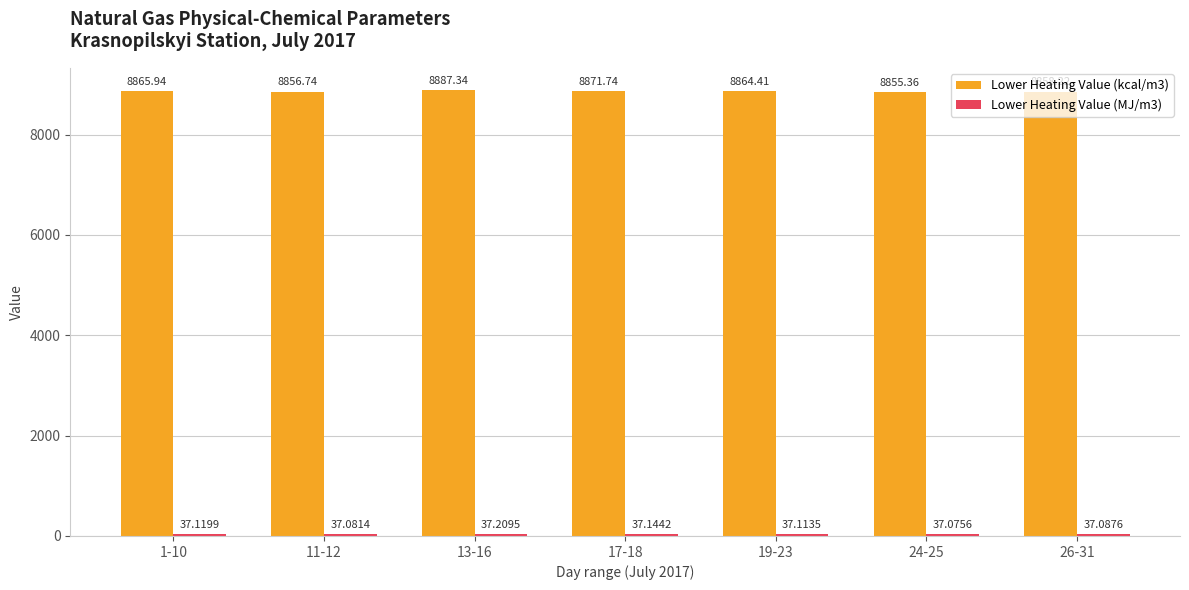

Which series has the widest spread of values?

Lower Heating Value (kcal/m3)